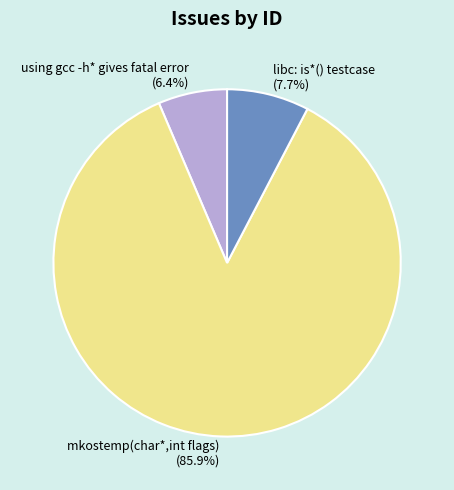

Combined, what portion of the pie is mkostemp(char*,int flags) and using gcc -h* gives fatal error?

92.3%